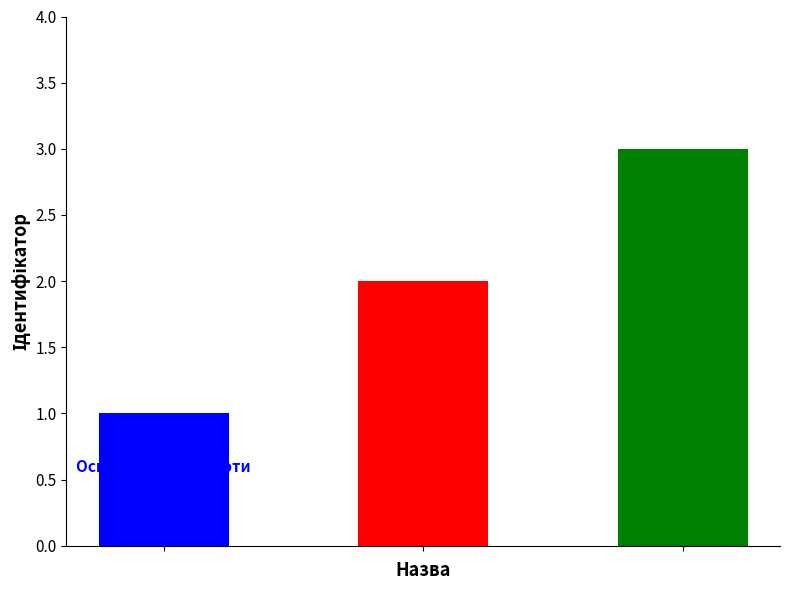

What is the sum of all values?

6